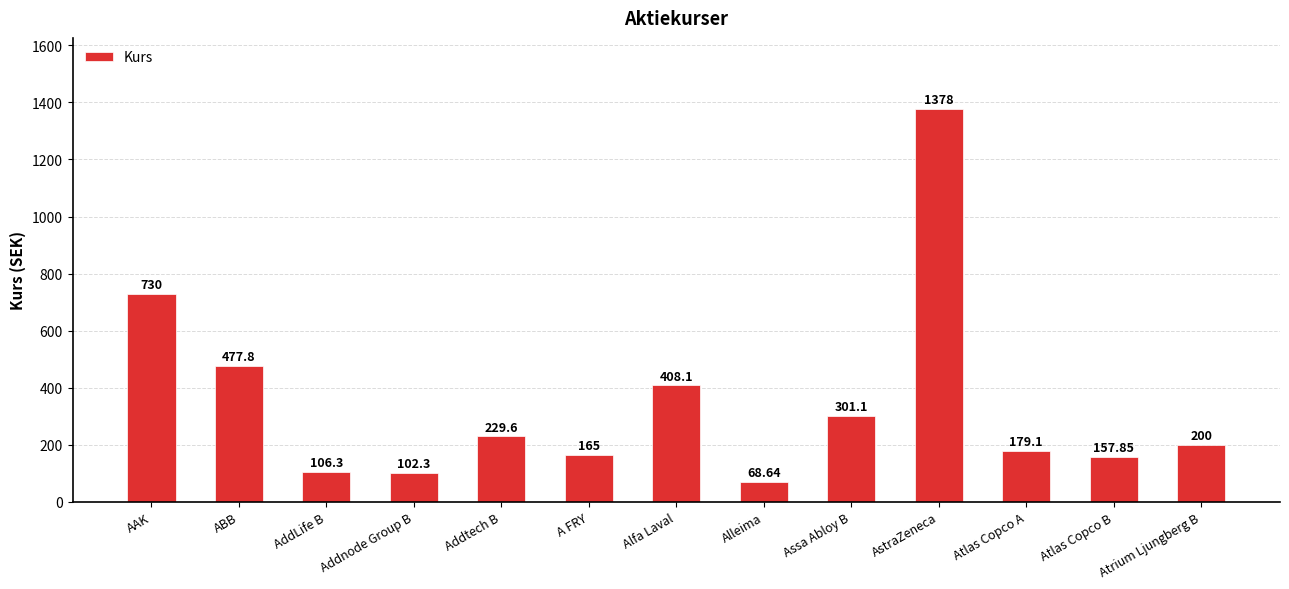

What is the difference between the maximum and second lowest values?

1275.7